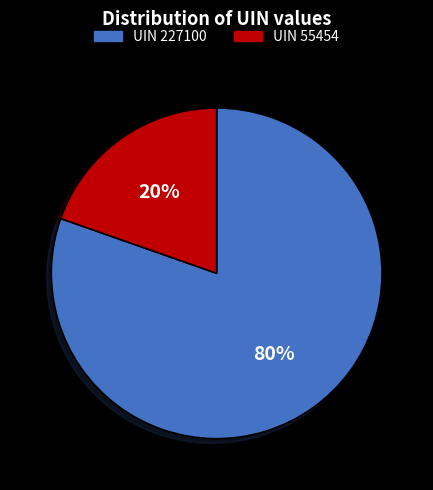

Is the sum of UIN 55454 and UIN 227100 greater than half?

Yes